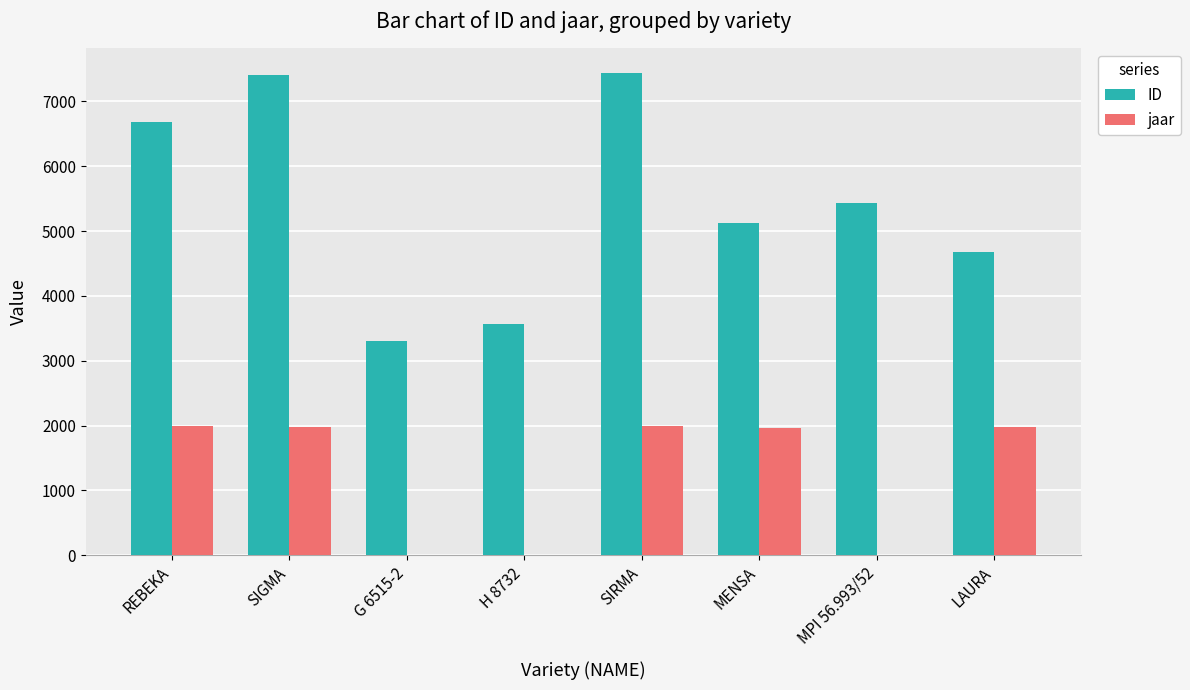

The value of jaar at MENSA is 1180. True or false?

False